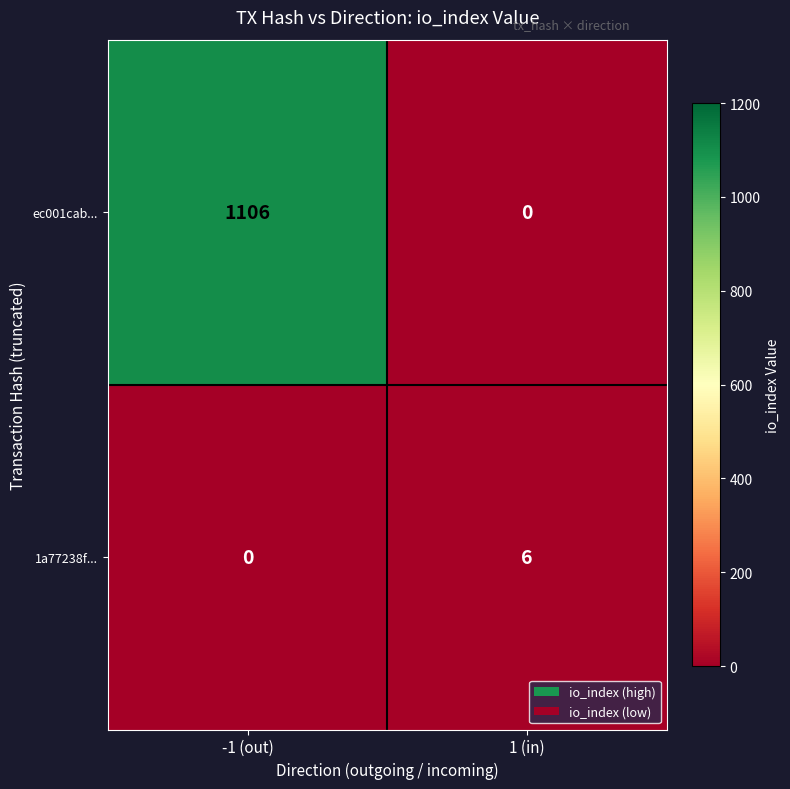

What is the spread (max minus min) of values at -1 (out)?

1106